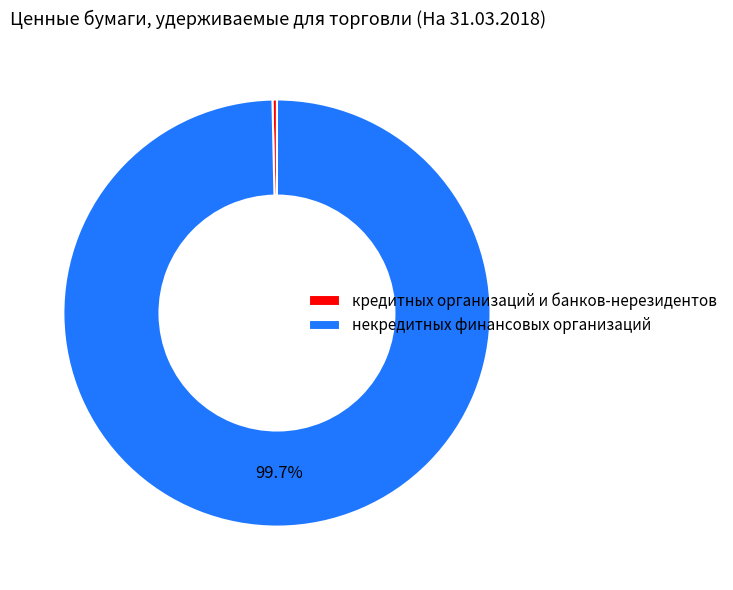

Rank the categories by value from highest to lowest.

некредитных финансовых организаций, кредитных организаций и банков-нерезидентов